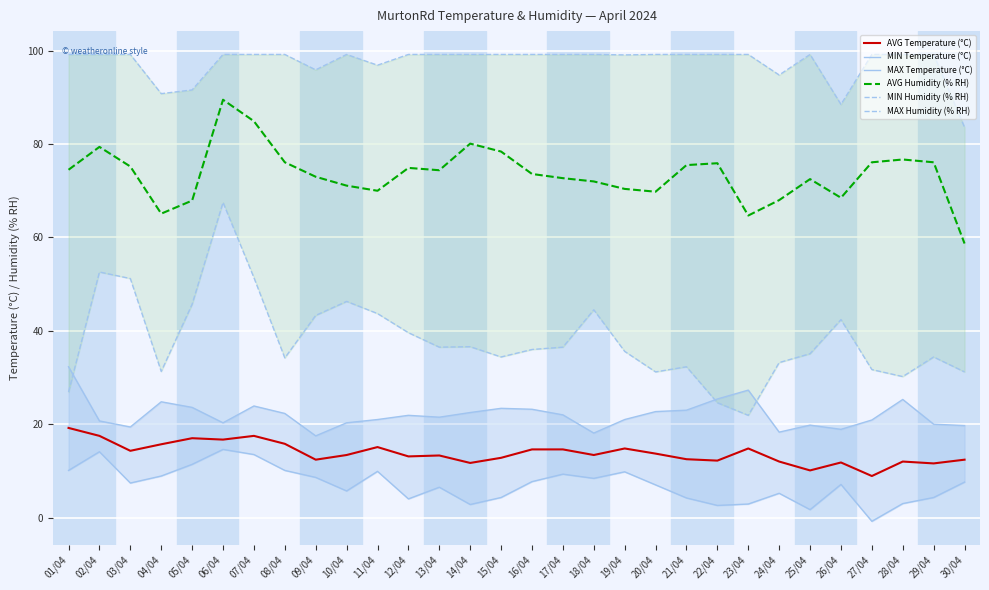

At which category is the sum across all series the highest?

06/04